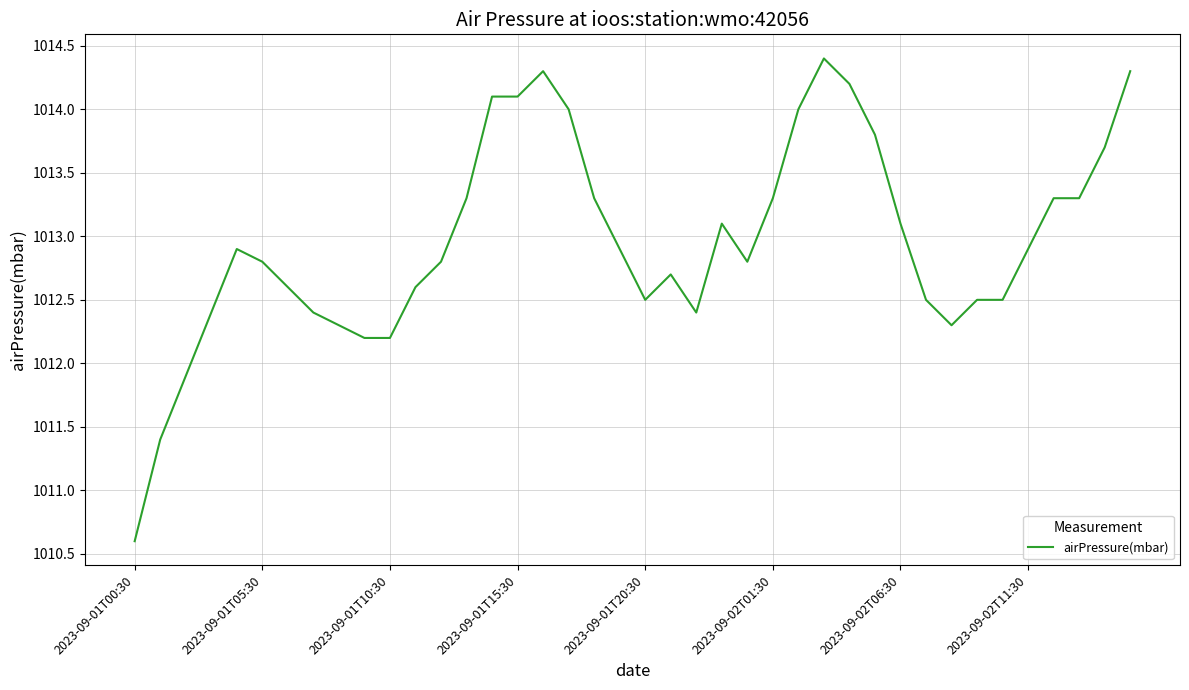

What is the difference between the maximum and minimum values?

3.8